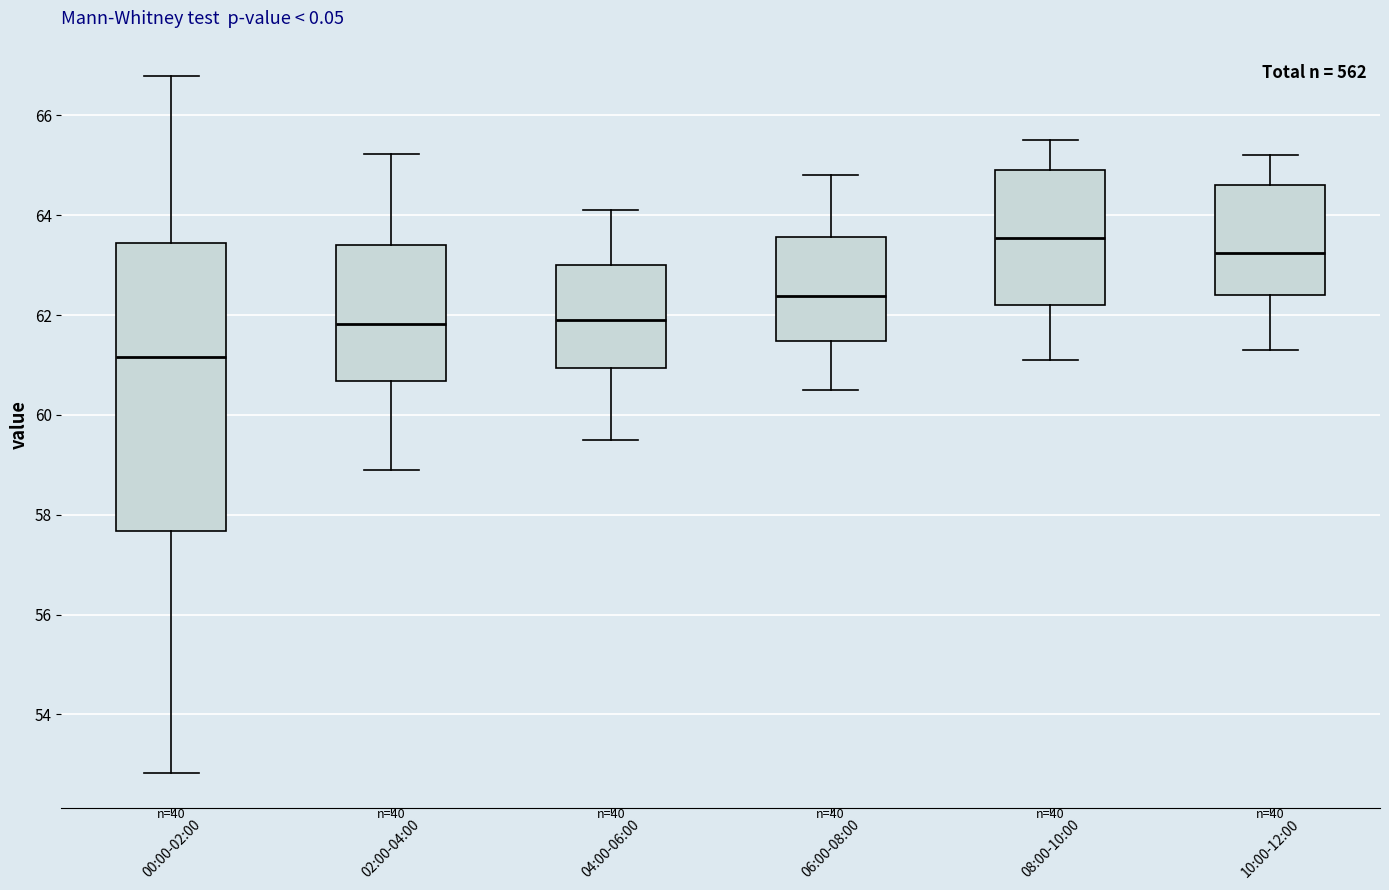

Where does the lower whisker of the box for 06:00-08:00 end on the y-axis? The values are not printed on the chart, so give them approximately, as read against the axis.

60.6